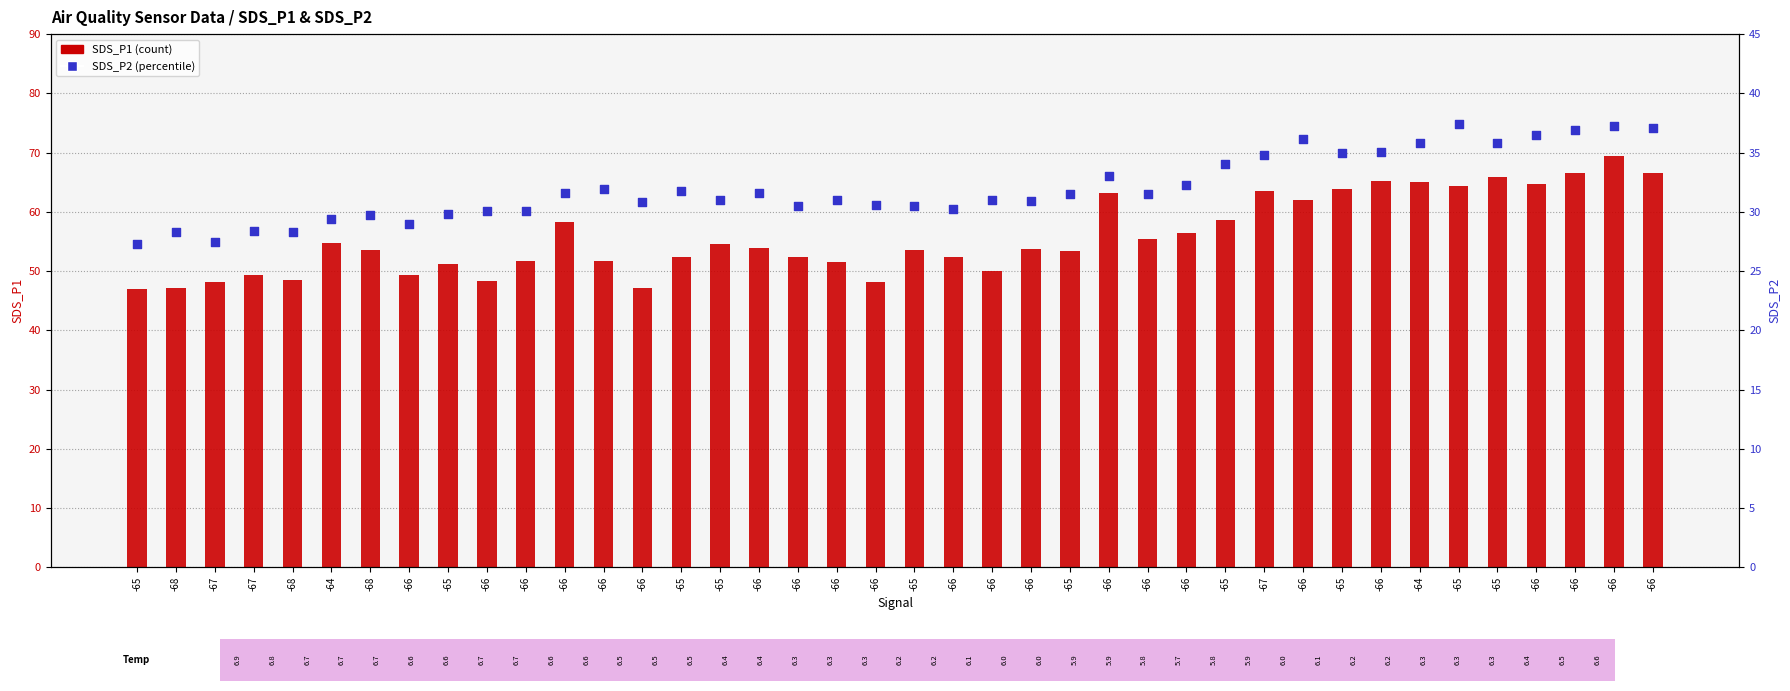

At which category is the sum across all series the highest?

-66